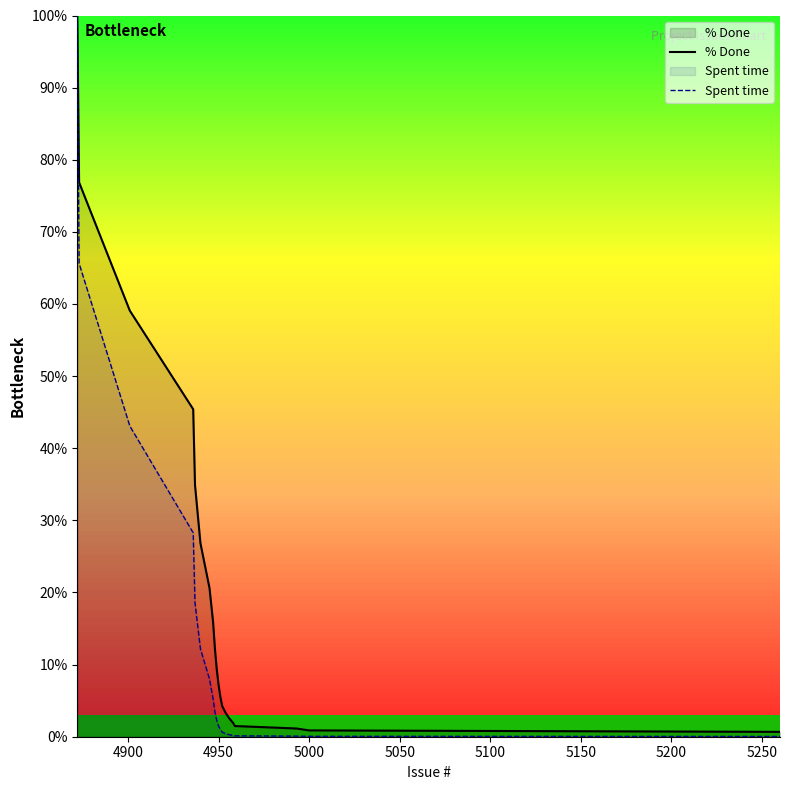

What is the approximate value of Spent time at 5000?

0.1